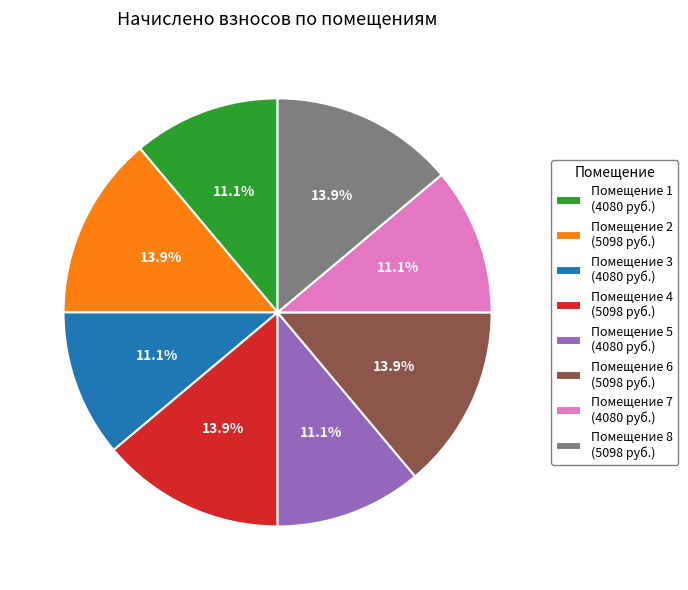

Approximately how many times larger is the value at Помещение 6 (5098 руб.) compared to Помещение 2 (5098 руб.)?

1.0